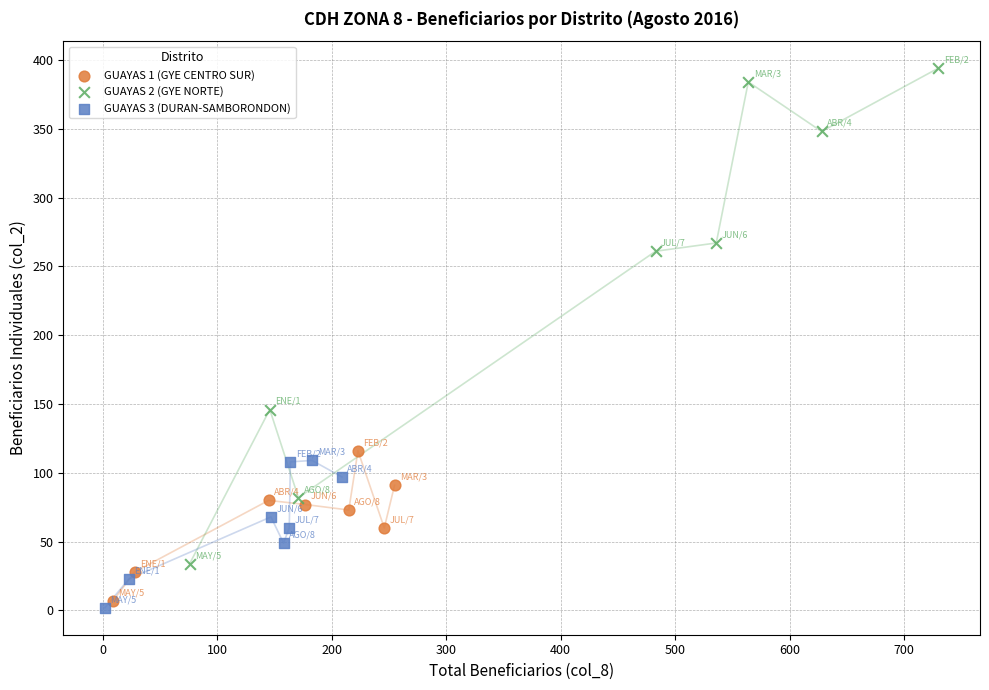

Which series contains the highest Y value?

GUAYAS 2 (GYE NORTE)